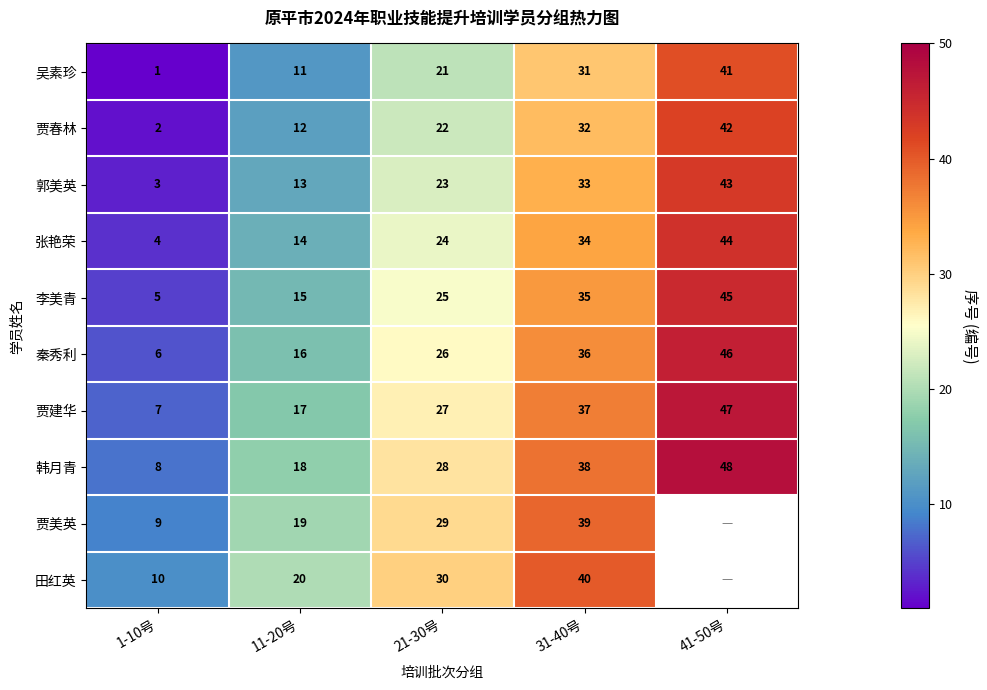

Which has a higher value, 31-40号 or 21-30号?

31-40号